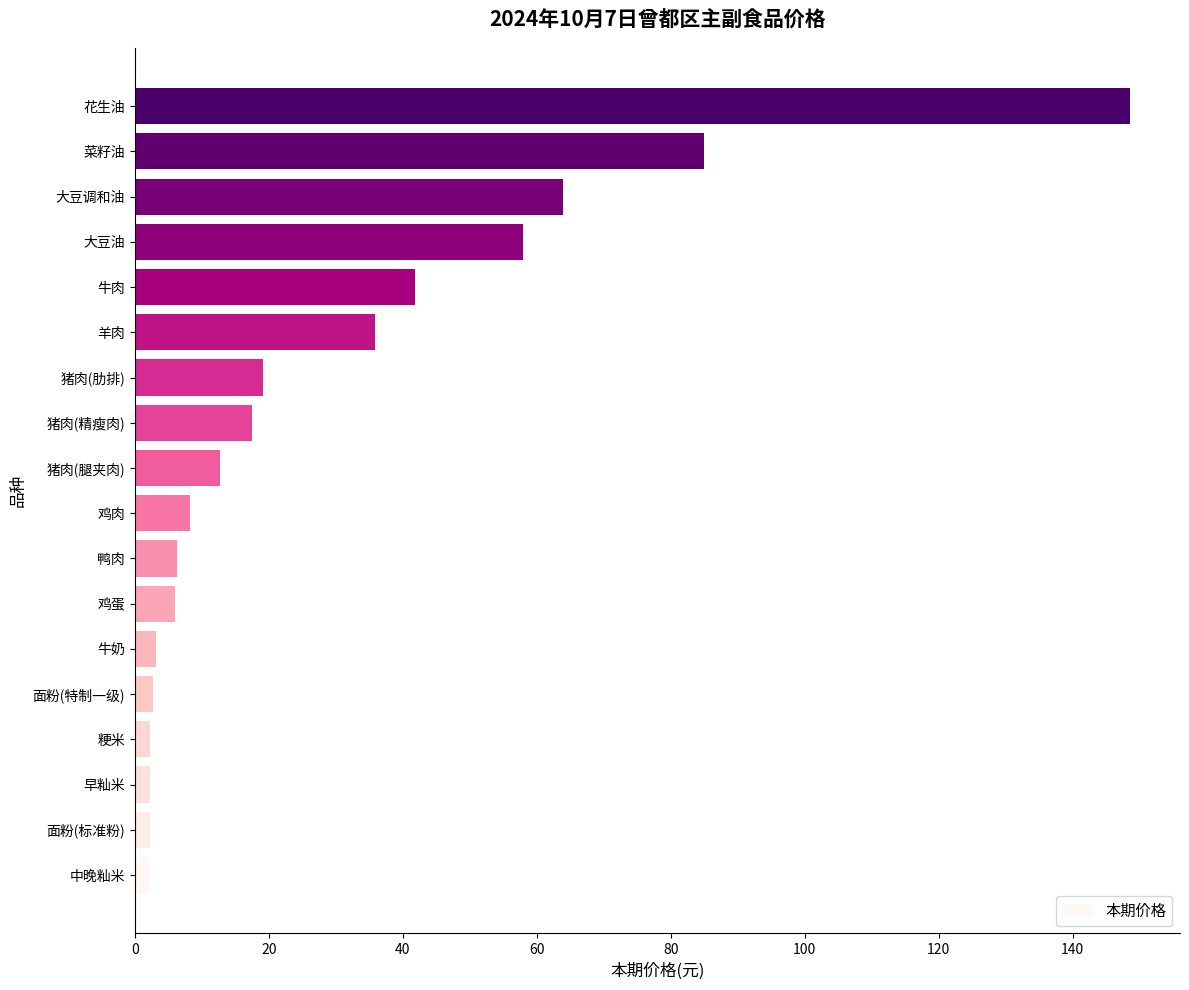

The chart shows a value of 8.3 at 鸡肉. True or false?

True